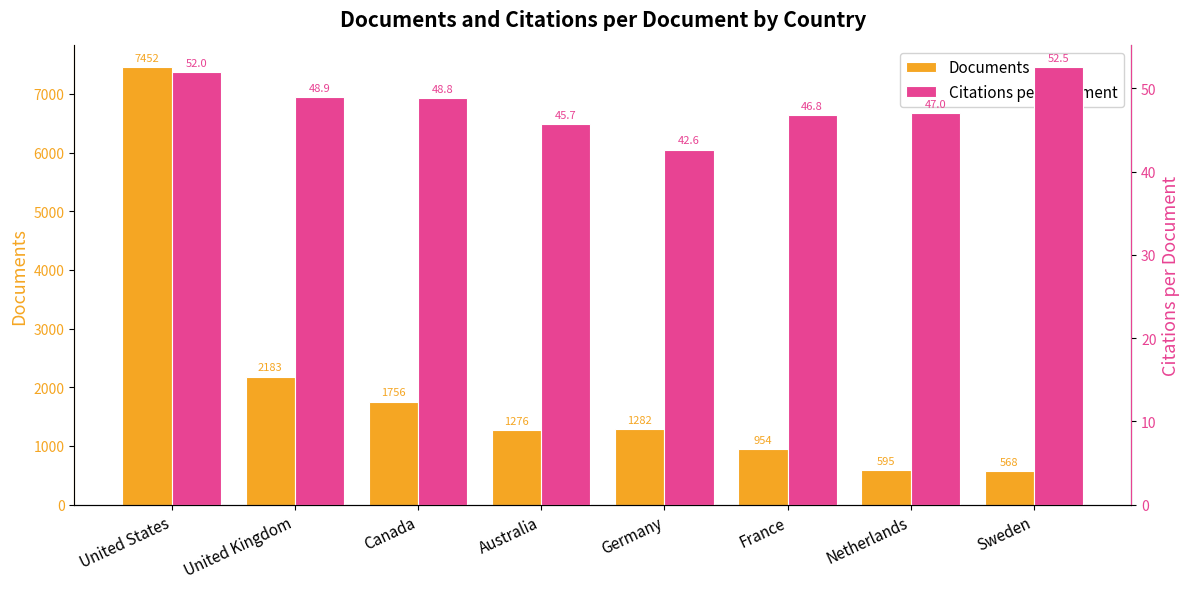

At France, list the series in order from smallest to largest.

Citations per Document, Documents